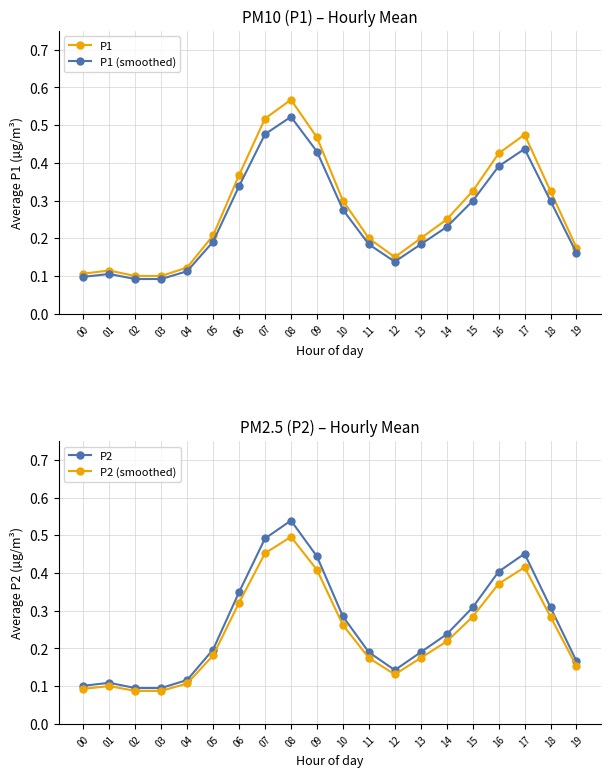

Read the P2 value at 06.

0.3